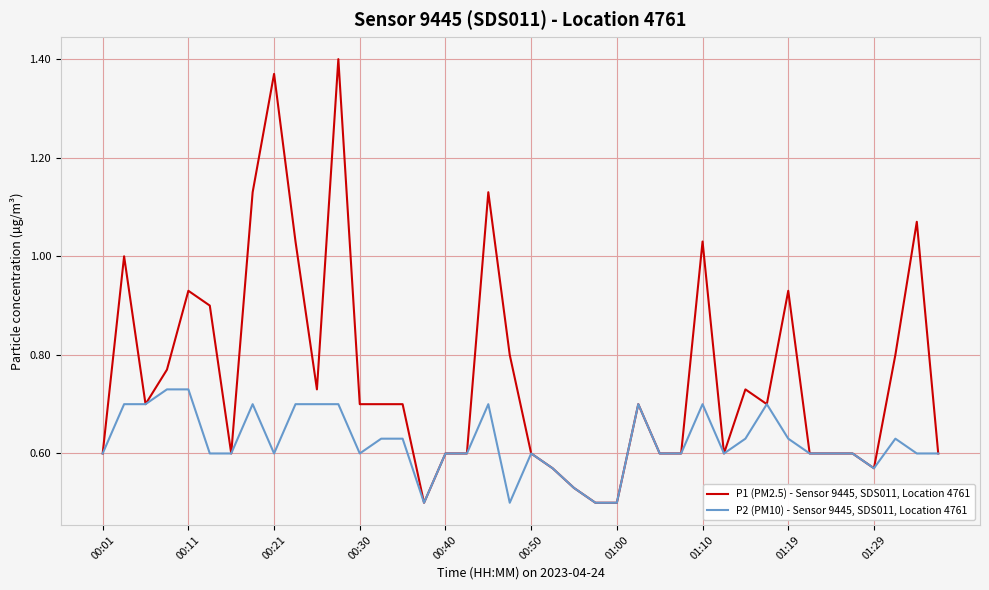

What is the sum of all P1 (PM2.5) - Sensor 9445, SDS011, Location 4761 values?

30.3